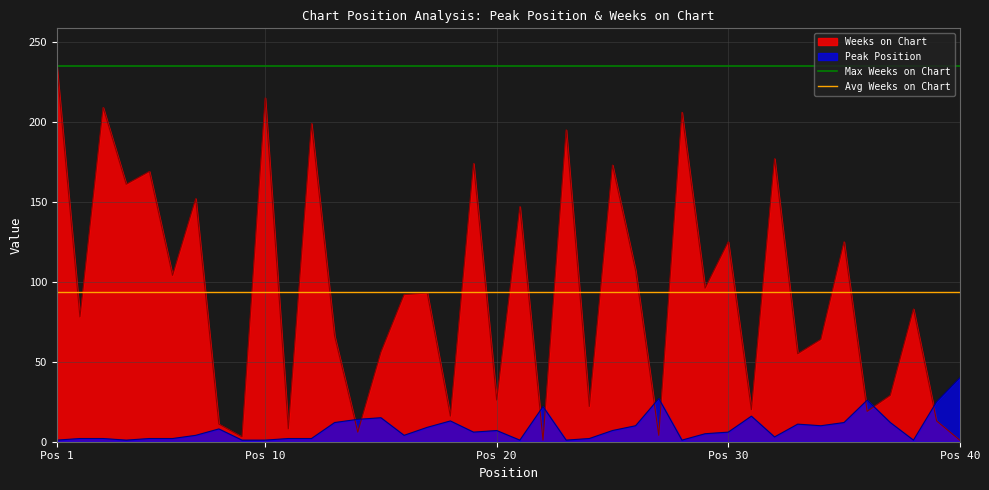

The Peak Position series shows 7 at Pos 20. True or false?

True